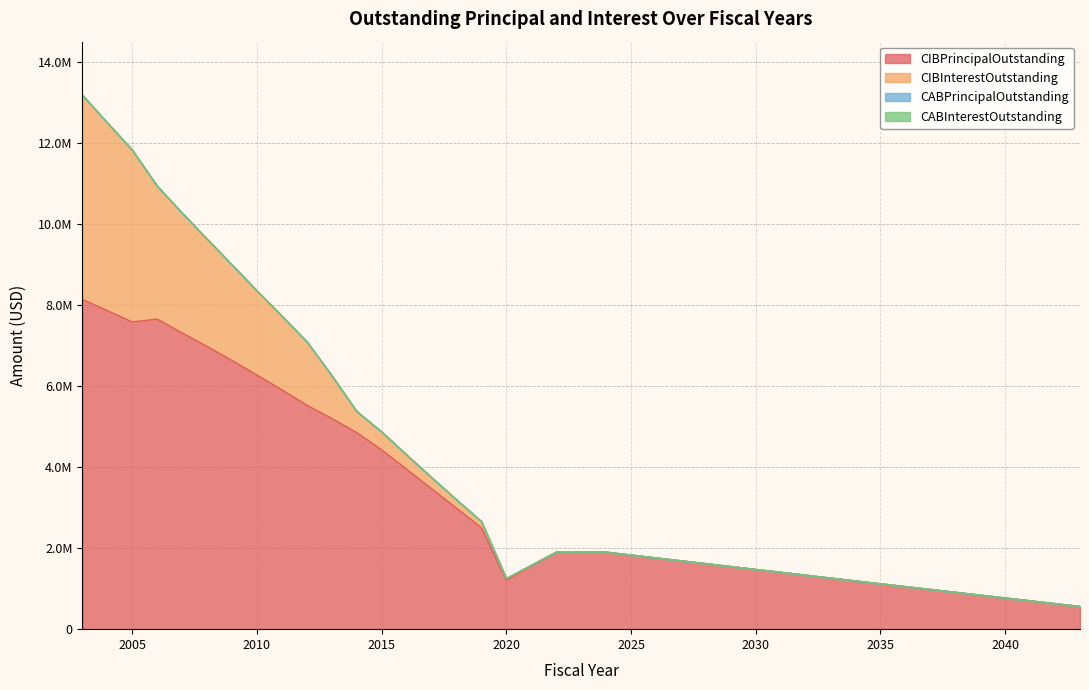

What are all the series names shown in the legend?

CIBPrincipalOutstanding, CIBInterestOutstanding, CABPrincipalOutstanding, CABInterestOutstanding